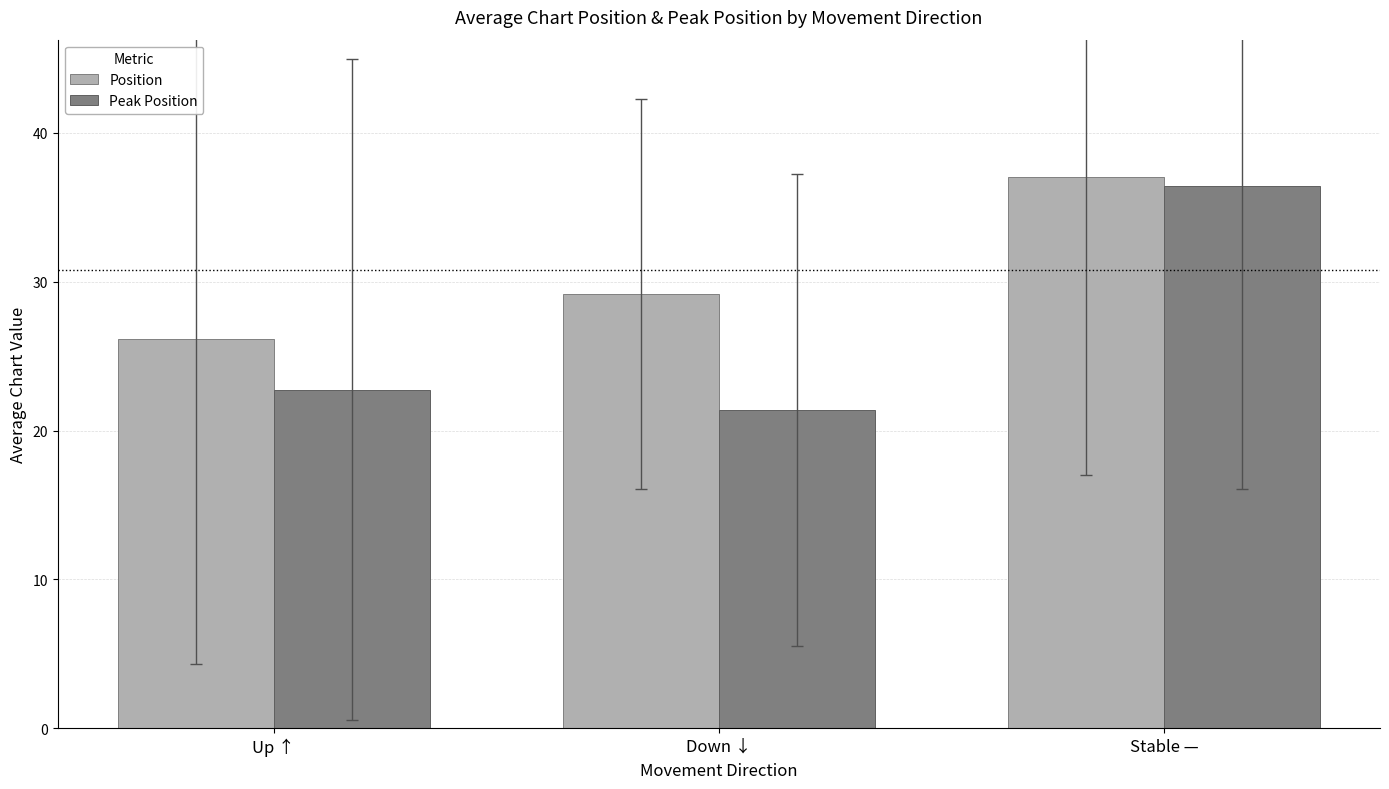

What position from the left is Up ↑?

1